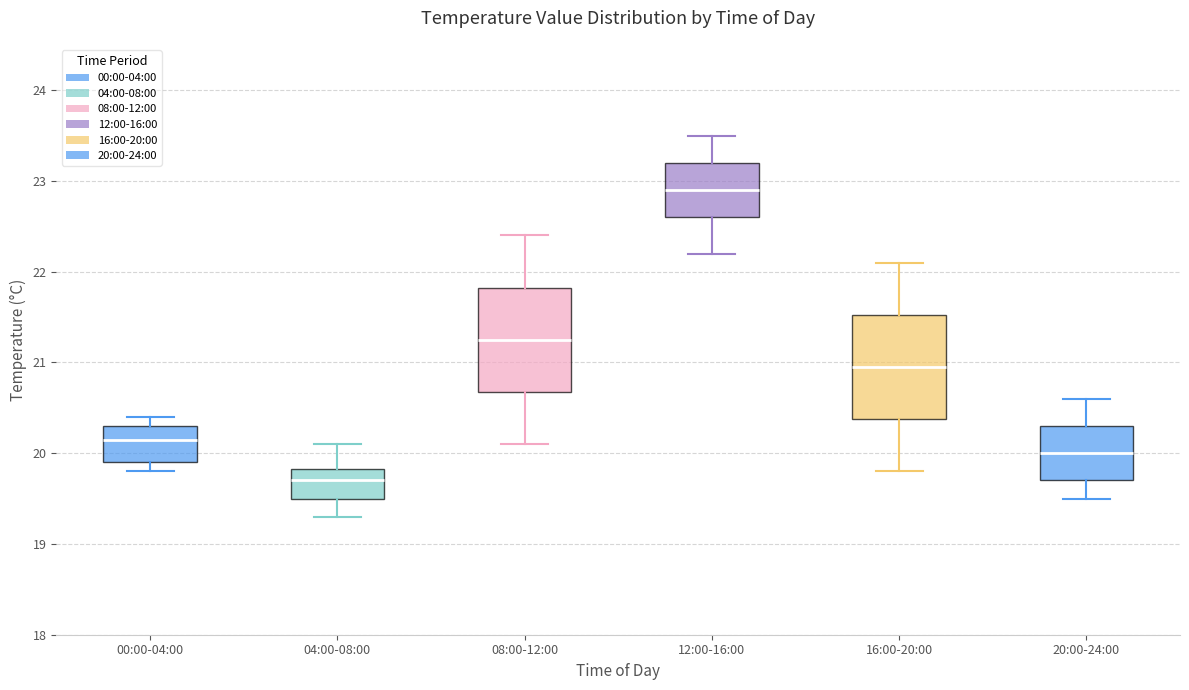

Reading left to right, transcribe this box plot: for each box, give where its median line is, the range the box spans, and where its two whiskers end, as read against the y-axis. The values are not printed on the chart, so give them approximately, as read against the axis.

00:00-04:00: median 20.2, box 19.9 to 20.3, whiskers 19.8 to 20.4
04:00-08:00: median 19.7, box 19.5 to 19.8, whiskers 19.3 to 20.1
08:00-12:00: median 21.3, box 20.7 to 21.8, whiskers 20.1 to 22.4
12:00-16:00: median 22.9, box 22.6 to 23.2, whiskers 22.2 to 23.5
16:00-20:00: median 21.0, box 20.4 to 21.5, whiskers 19.8 to 22.1
20:00-24:00: median 20.0, box 19.7 to 20.3, whiskers 19.5 to 20.6